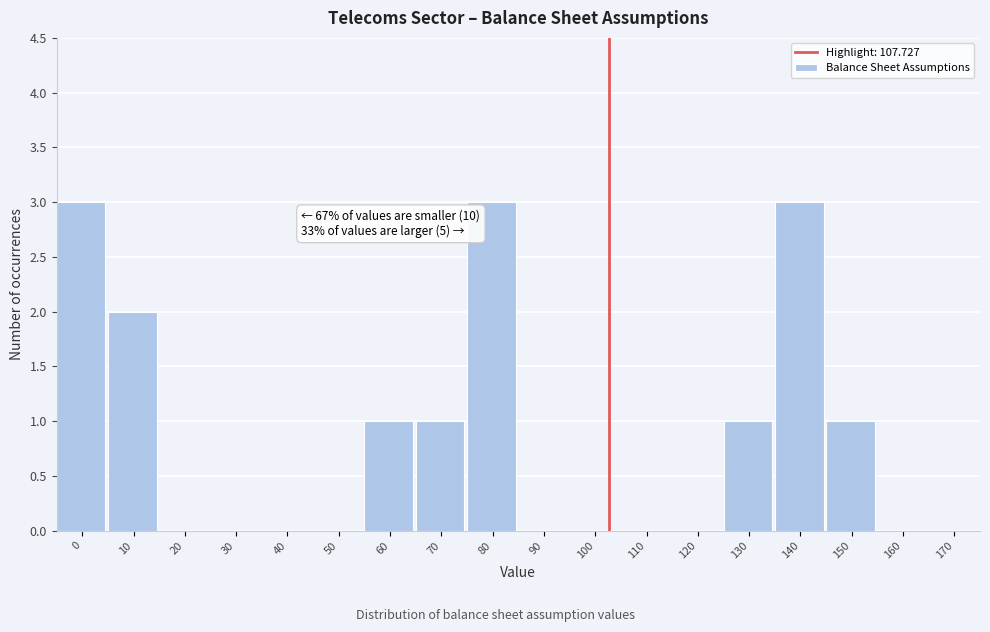

Reading left to right, transcribe all the data shown in this chart.

0=3	10=2	20=0	30=0	40=0	50=0	60=1	70=1	80=3	90=0	100=0	110=0	120=0	130=1	140=3	150=1	160=0	170=0